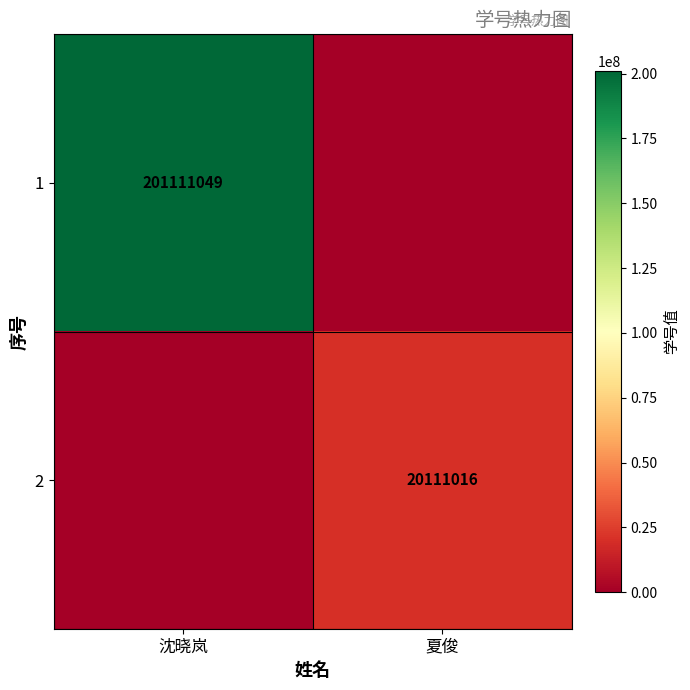

The value of 1 at 沈晓岚 is 201111049. True or false?

True